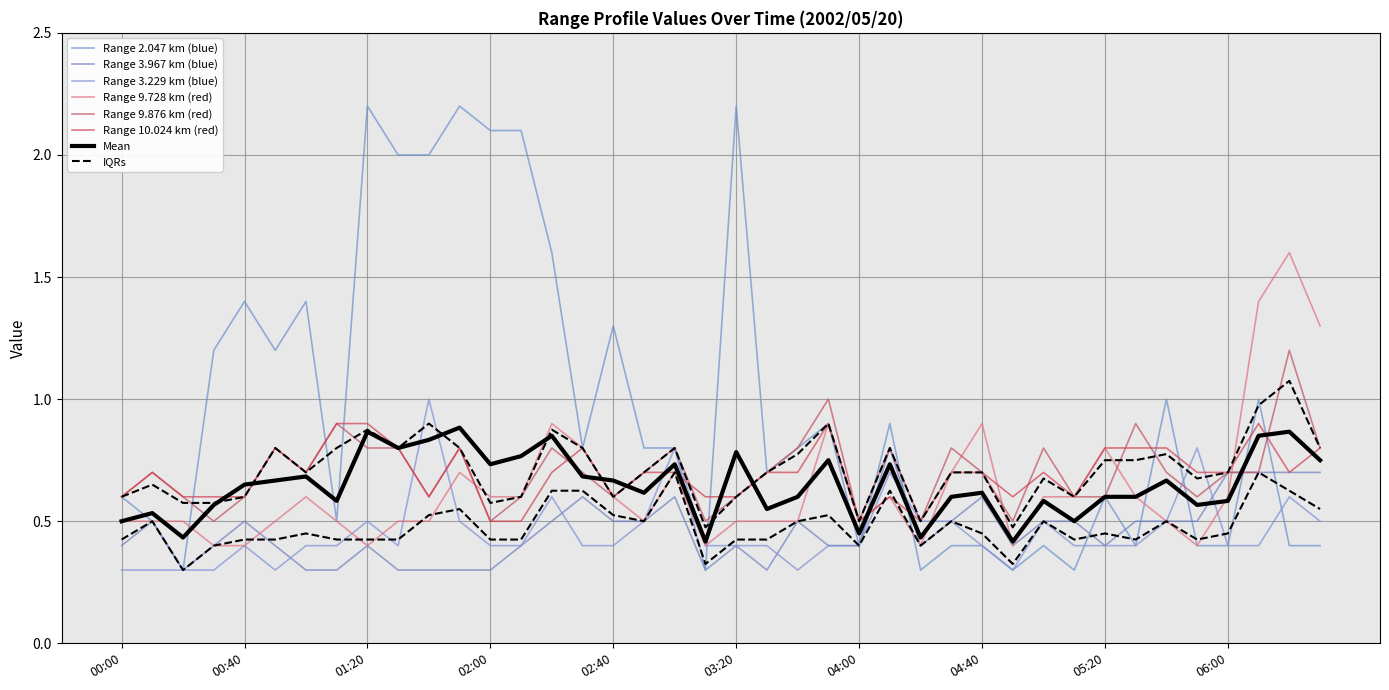

Which series ends up on top after the final intersection of 3.229 and 9.728?

9.728